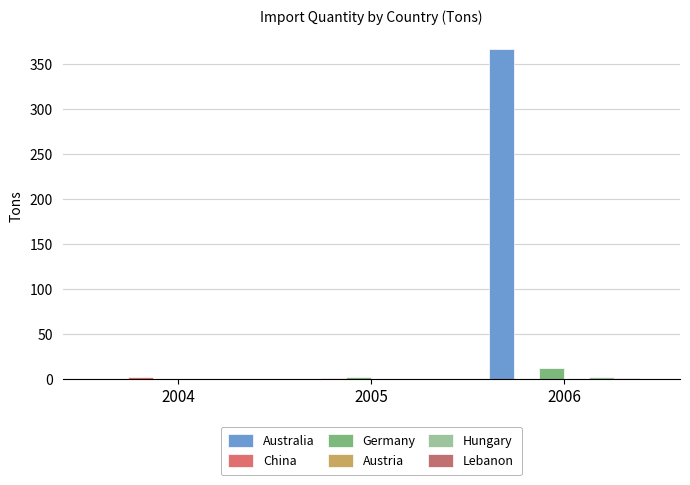

Does the chart contain stacked bars?

No